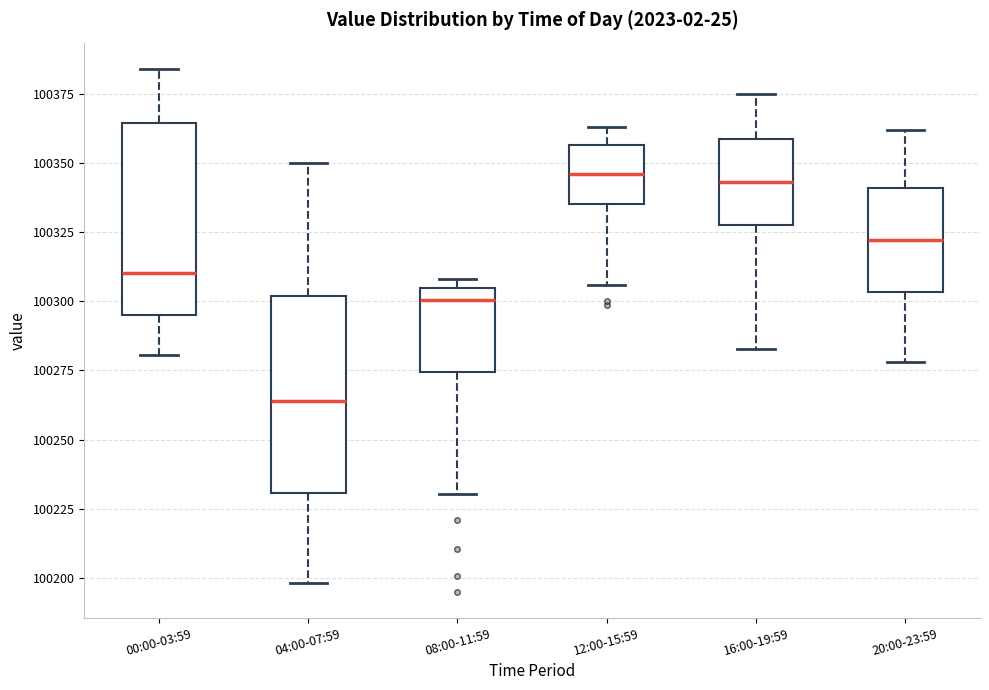

Which box's median line is the lowest?

04:00-07:59